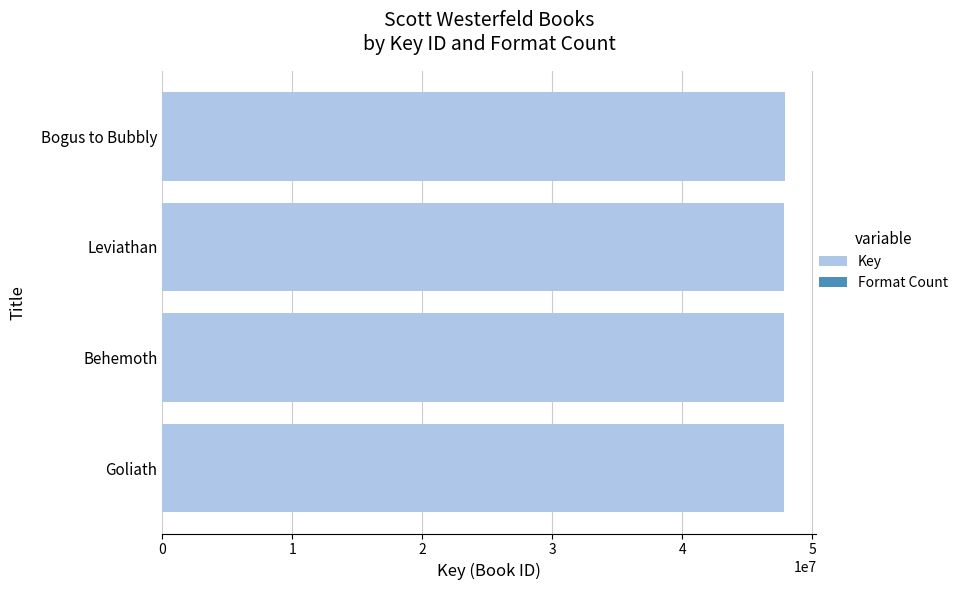

List the series in order of their overall mean, lowest first.

Format Count, Key